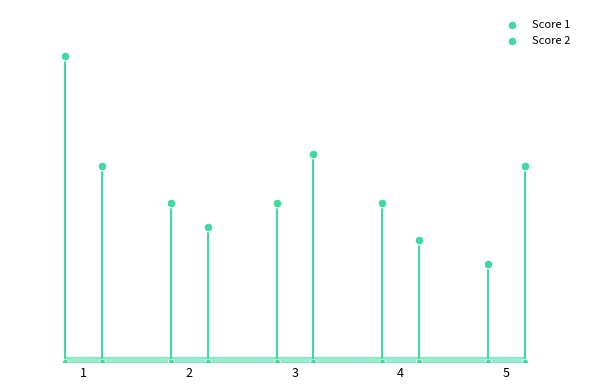

Which series has the largest Y range (max minus min)?

Score 1